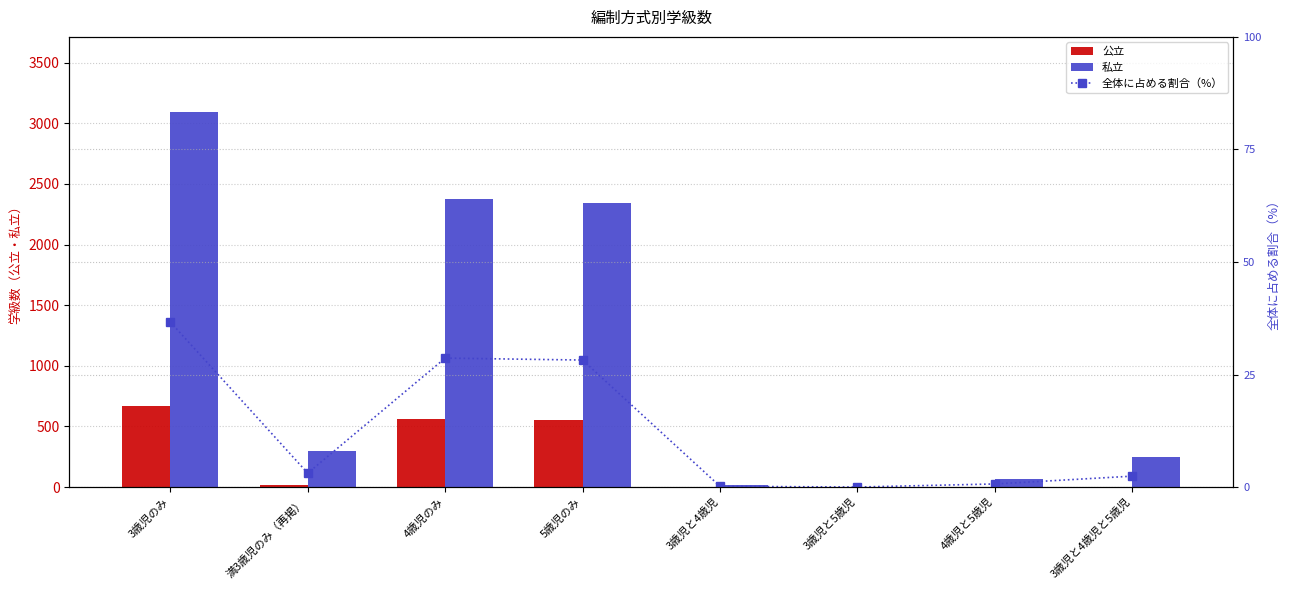

Which series changed the most between 5歳児のみ and 3歳児と5歳児?

私立